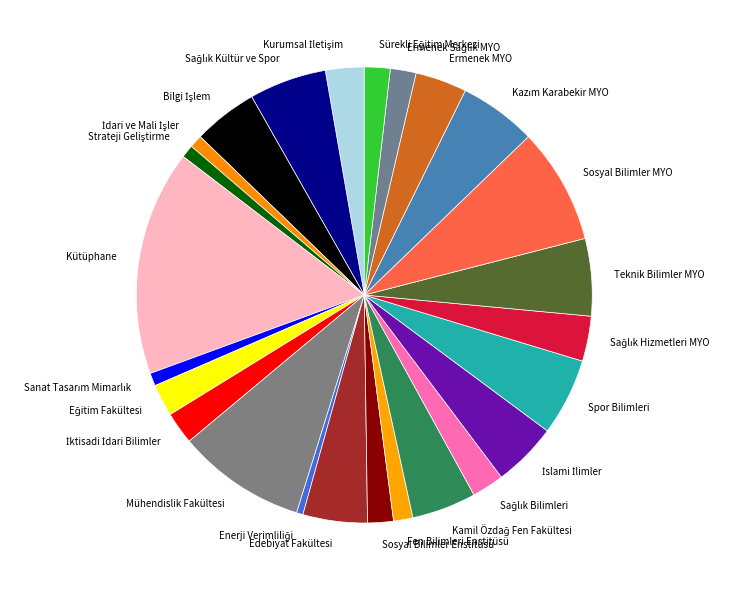

What is the largest slice in the pie chart?

Kütüphane